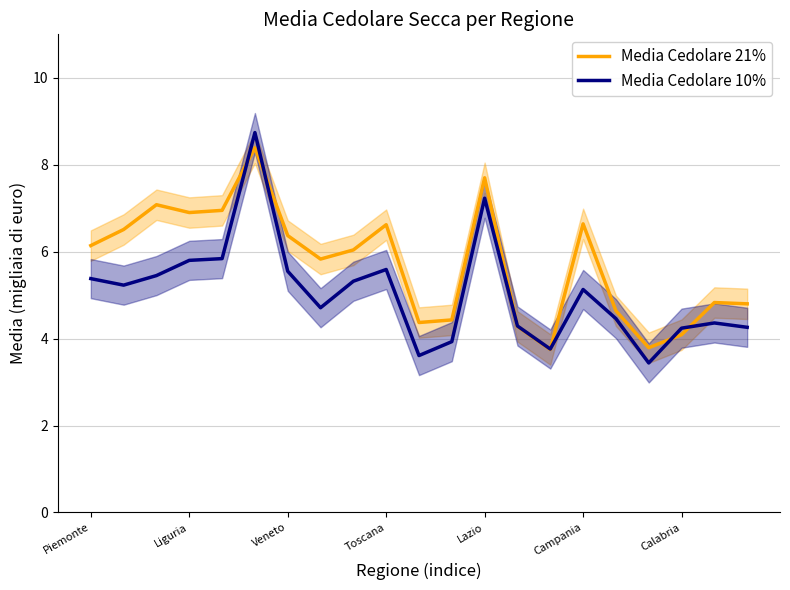

What value does the Media Cedolare 21% series have at Campania?

6.6